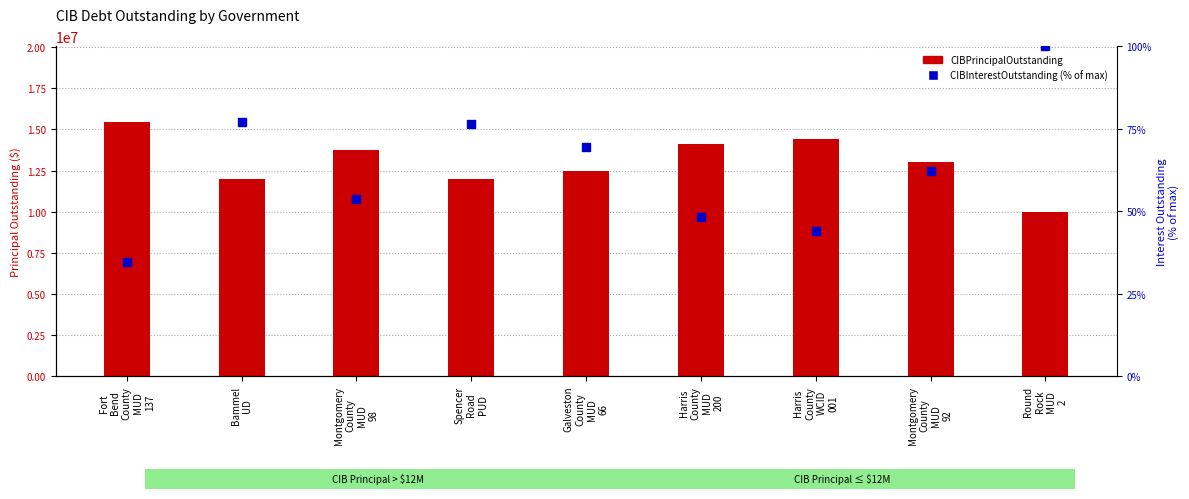

What are all the series names shown in the legend?

CIBPrincipalOutstanding, CIBInterestOutstanding (% of max)